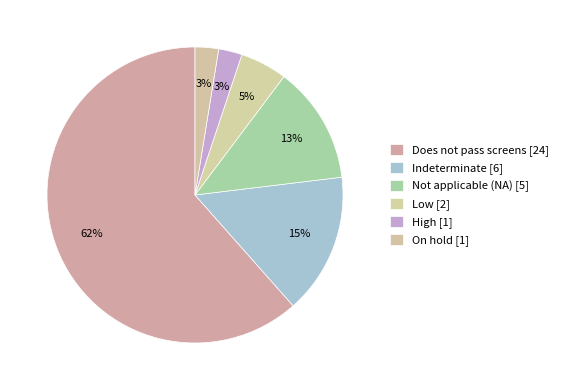

Count the number of slices in the pie.

6